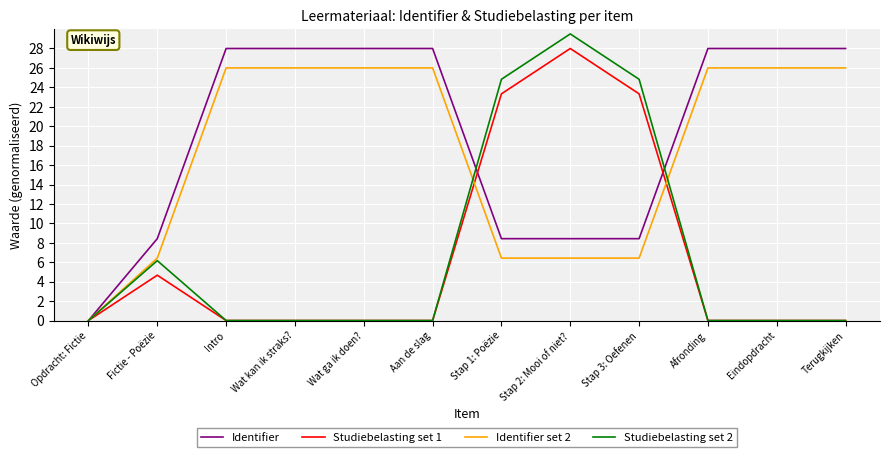

What position from the left is Wat kan ik straks??

4